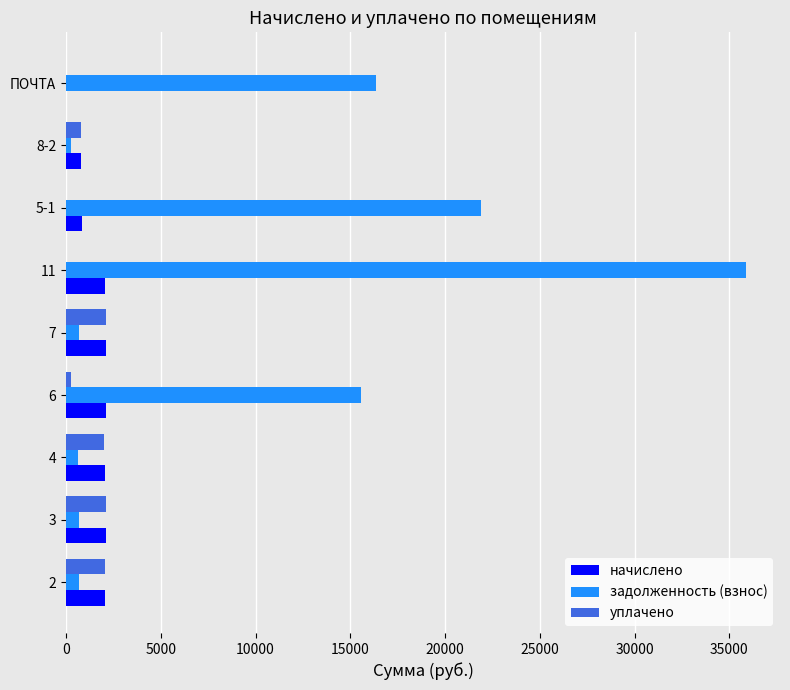

Is it true that задолженность (взнос) equals 21890.3 at ПОЧТА?

False